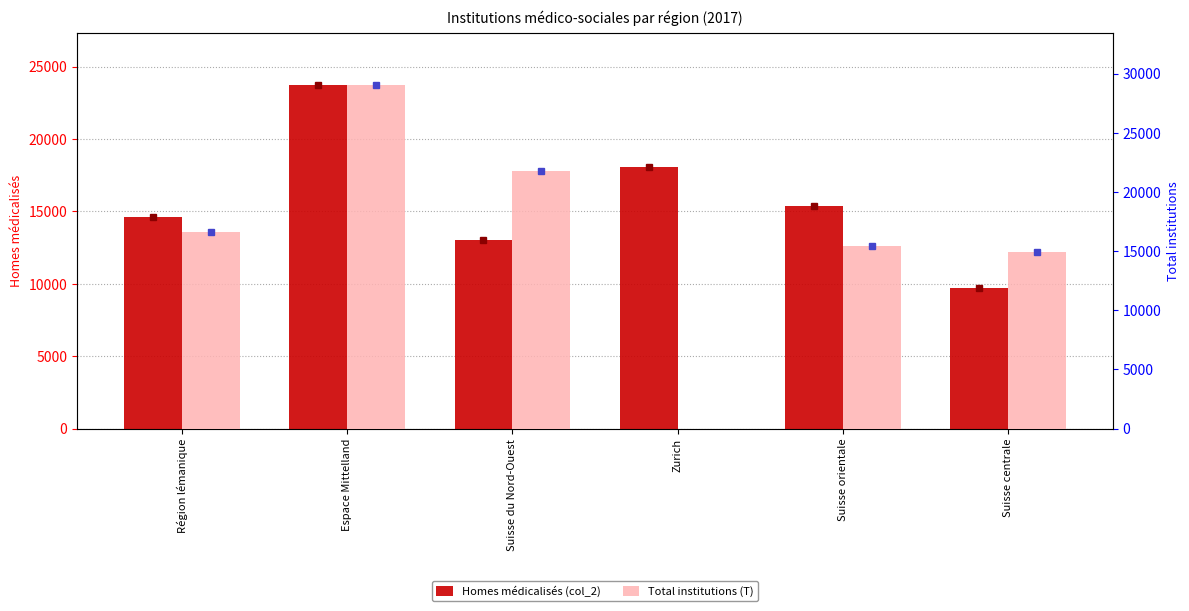

What is the value of the Total institutions (T) bar at the 6th from the left?

14889